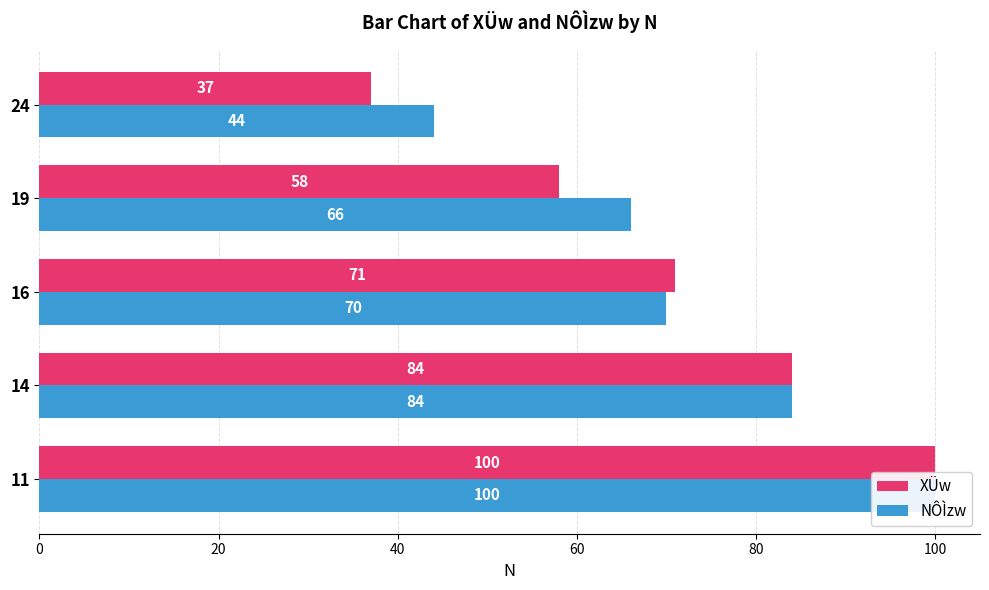

True or false: NÔÌzw has a value of 29 at 24.

False